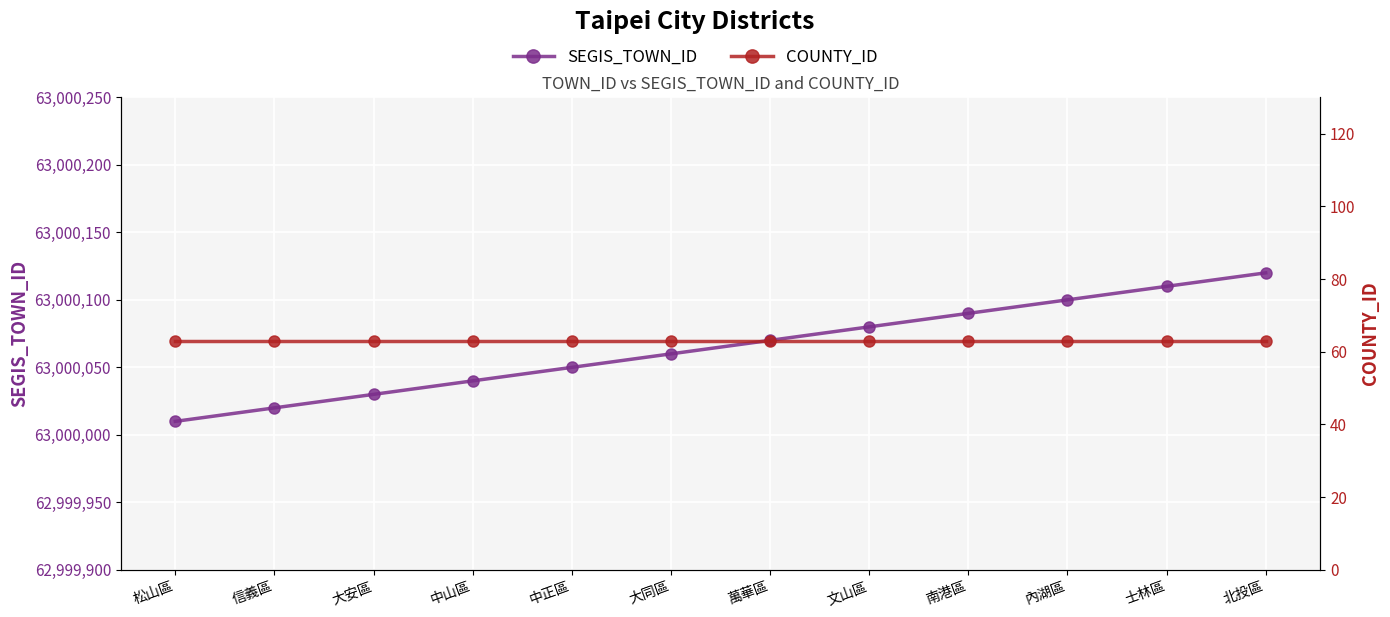

What is the difference between the highest and lowest values at 南港區?

63000027